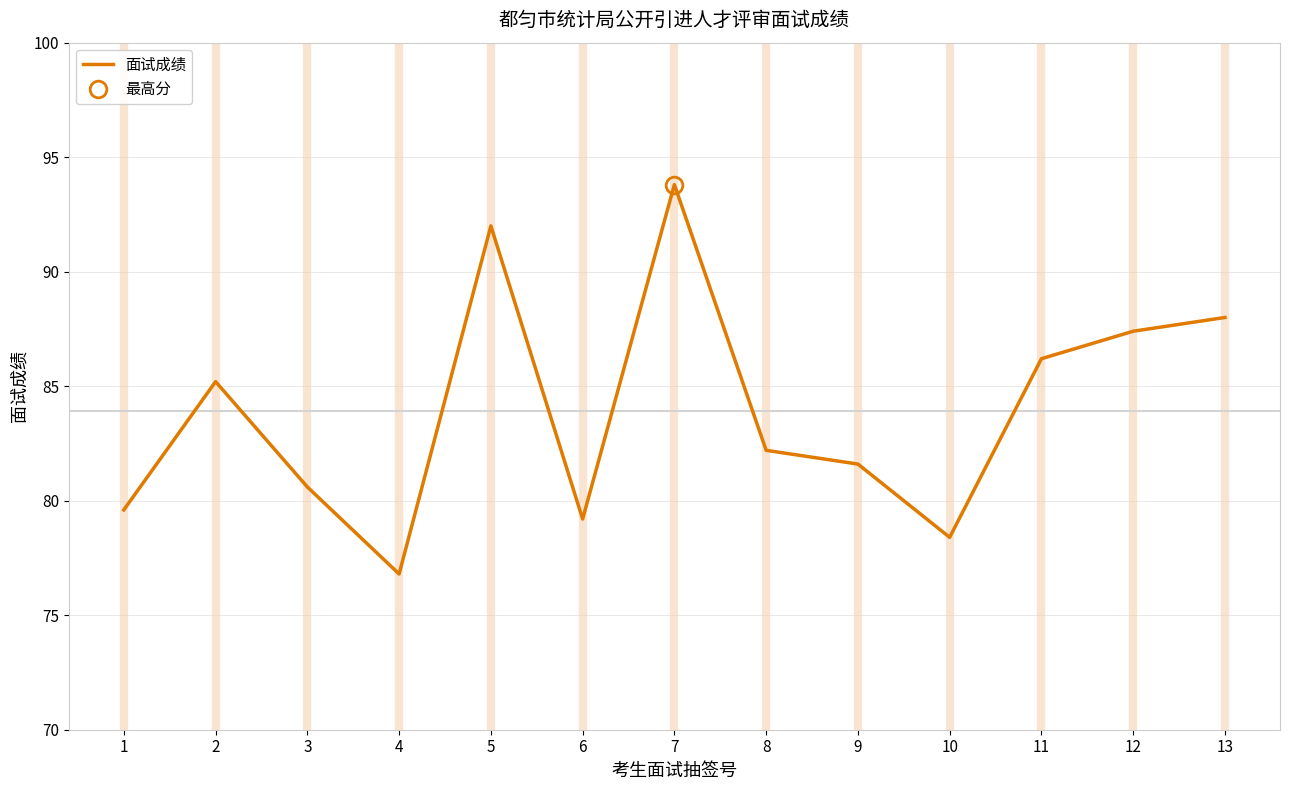

List the labels in order of value, largest first.

7, 5, 13, 12, 11, 2, 8, 9, 3, 1, 6, 10, 4